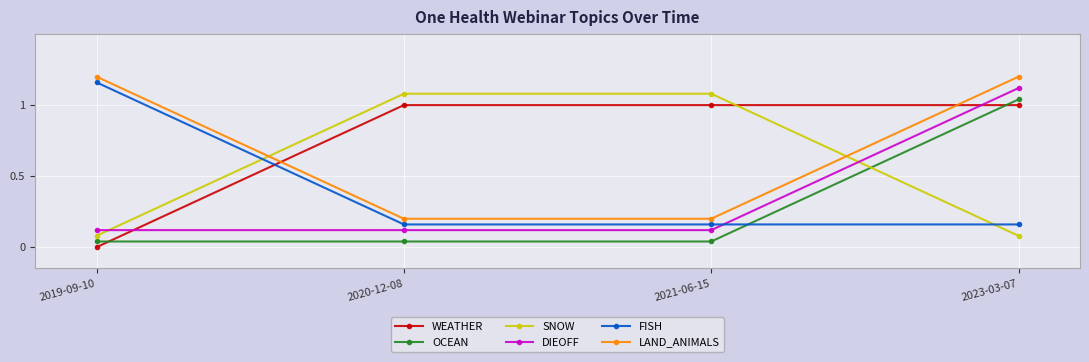

How many lines are shown in the chart?

6